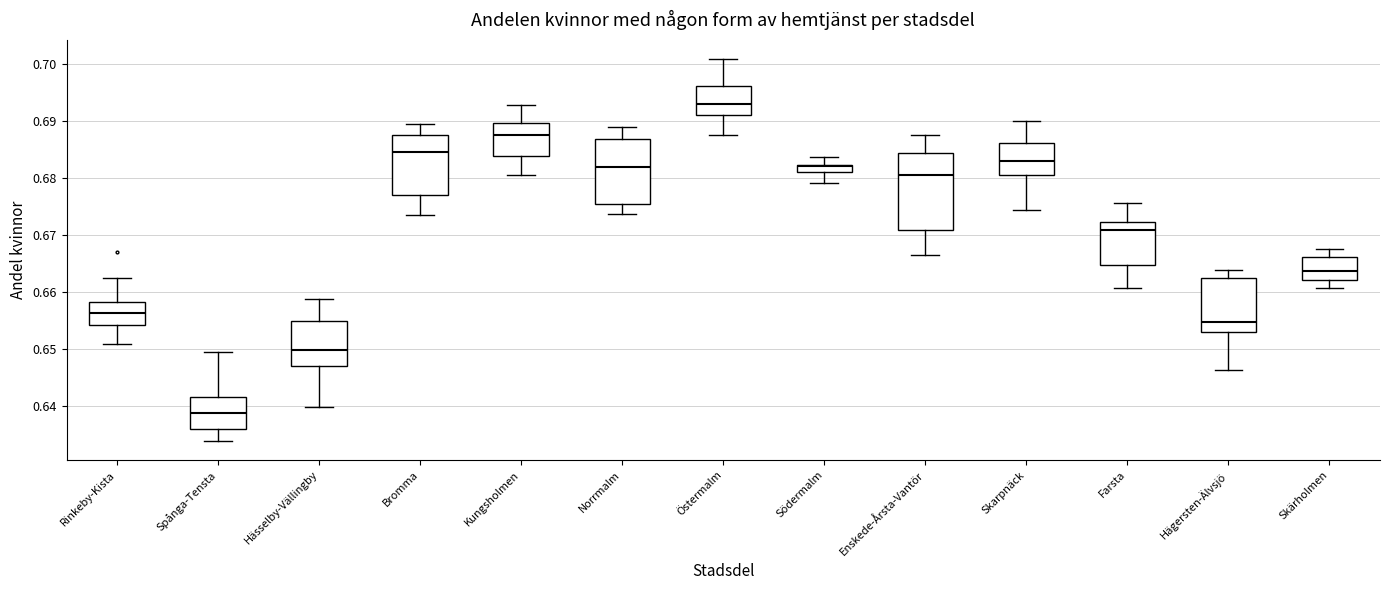

Comparing the boxes themselves (not the whiskers), which one is the tallest?

Enskede-Årsta-Vantör